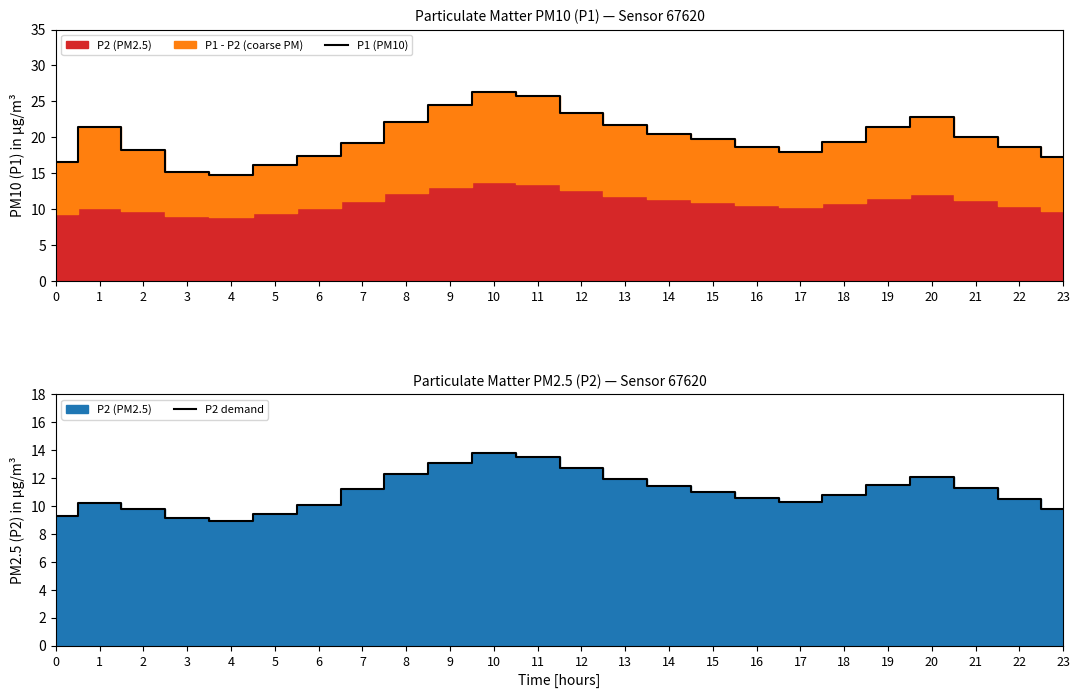

Rank the categories by P1 (PM10) value from highest to lowest.

10, 11, 9, 12, 20, 8, 13, 1, 19, 14, 21, 15, 18, 7, 22, 16, 2, 17, 6, 23, 0, 5, 3, 4